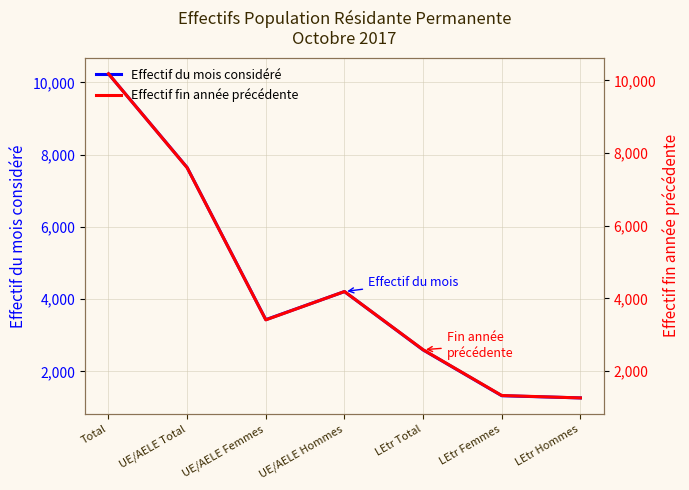

What is the difference between the Effectif du mois considéré values at UE/AELE Femmes and LEtr Total?

837